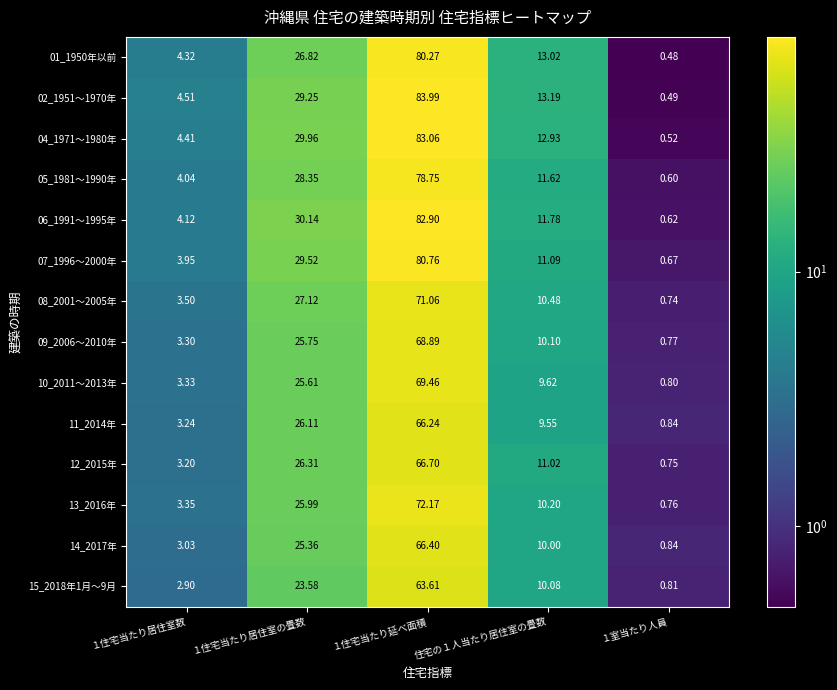

Which series has the largest total across all categories?

02_1951～1970年